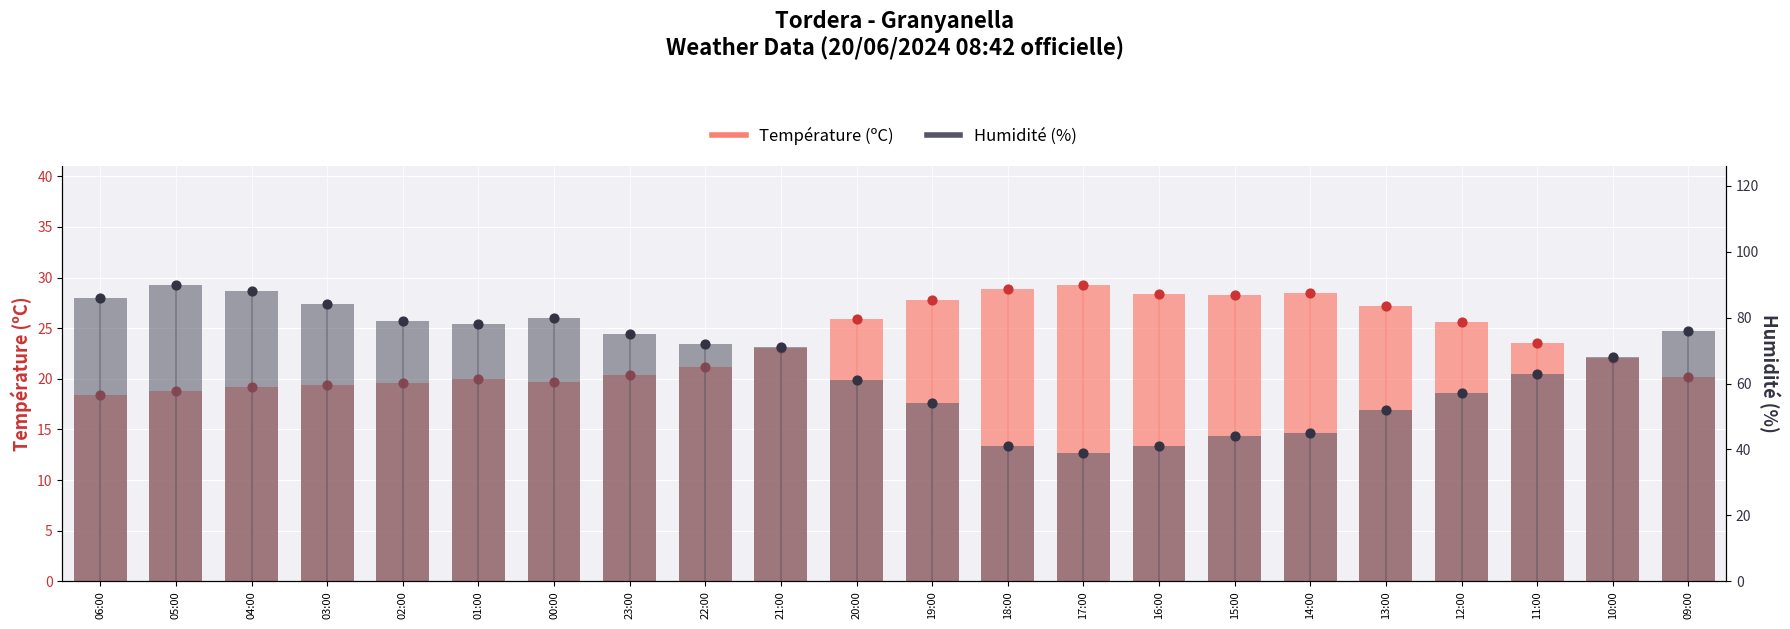

Which series has the largest total across all categories?

Humidité (%)